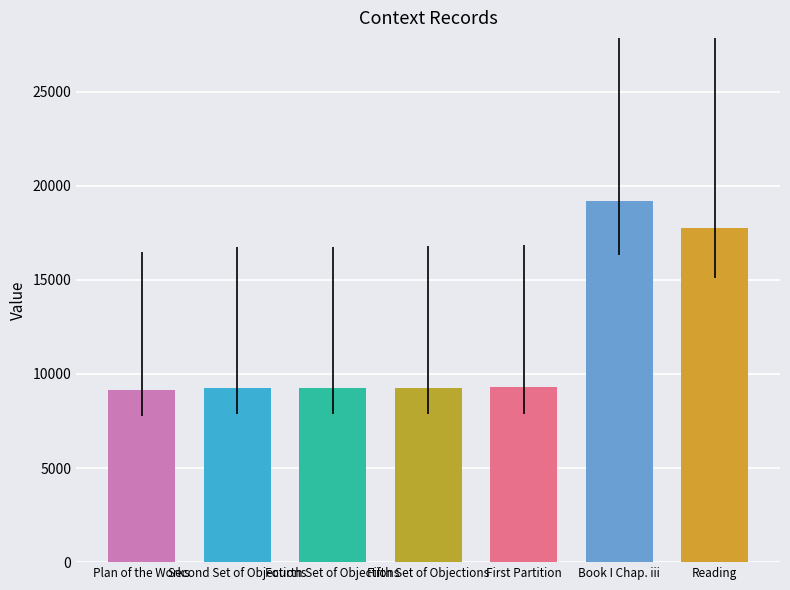

Approximately how many times larger is the value at Reading compared to Book I Chap. iii?

0.9